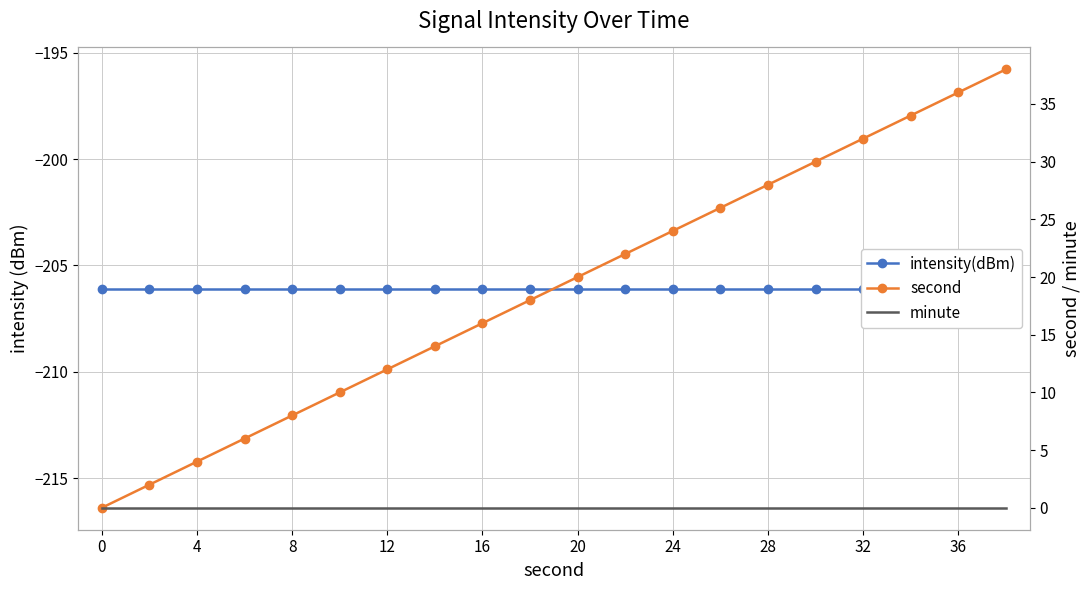

The value of intensity(dBm) at 17 is -293.2. True or false?

False